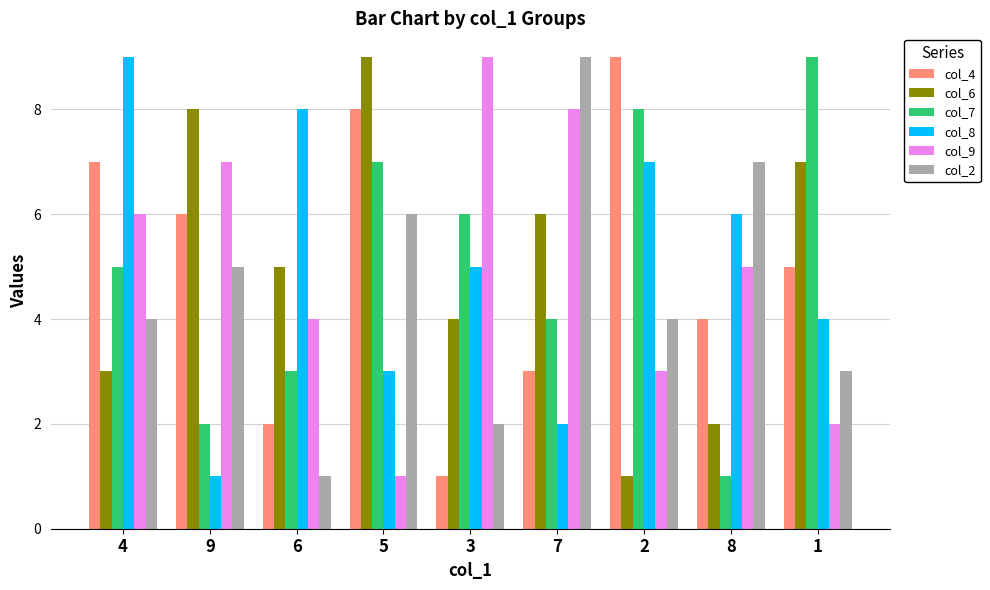

Count the number of data series in this chart.

6